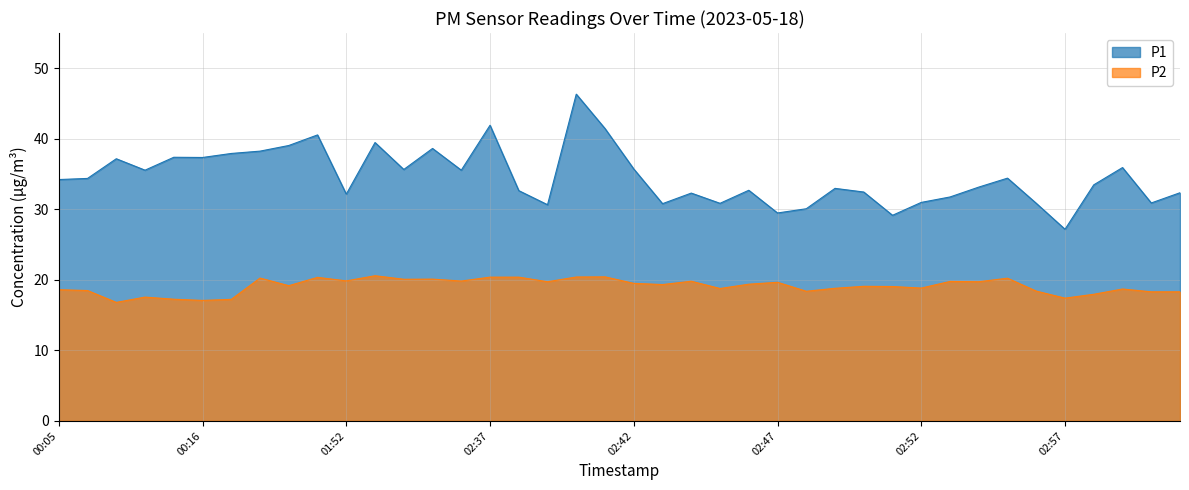

Which category has the lowest value in the P2 series?

00:09